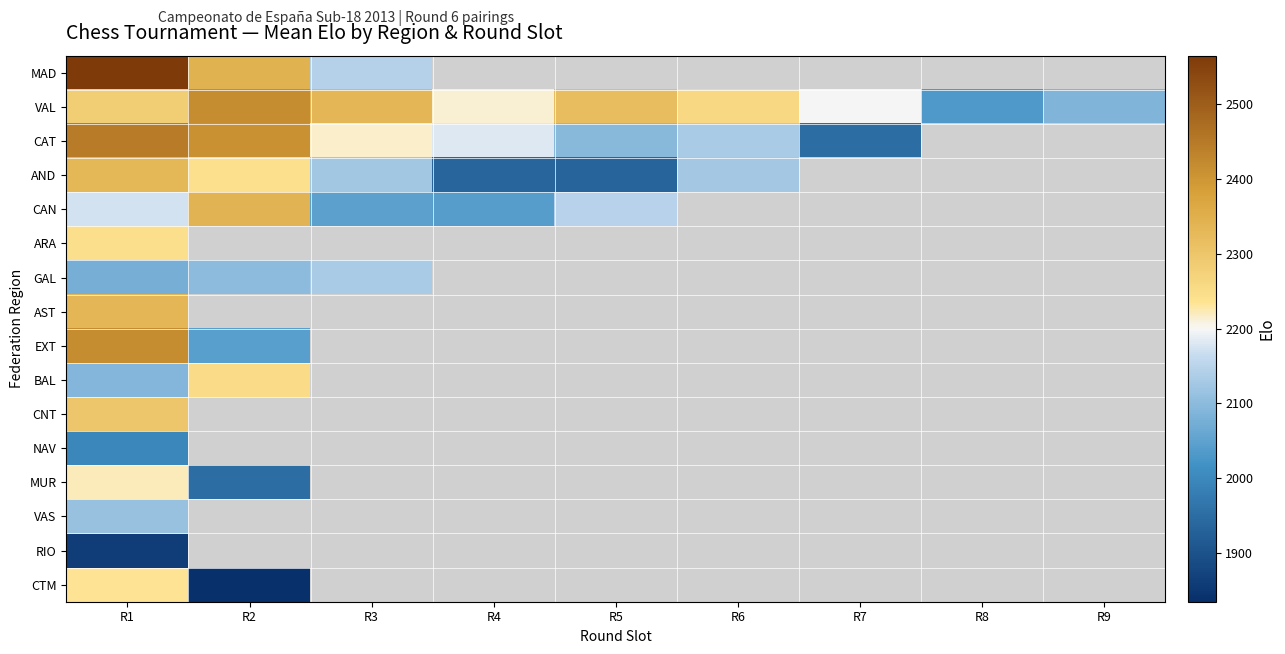

At how many categories does at least one series exceed 2186?

7